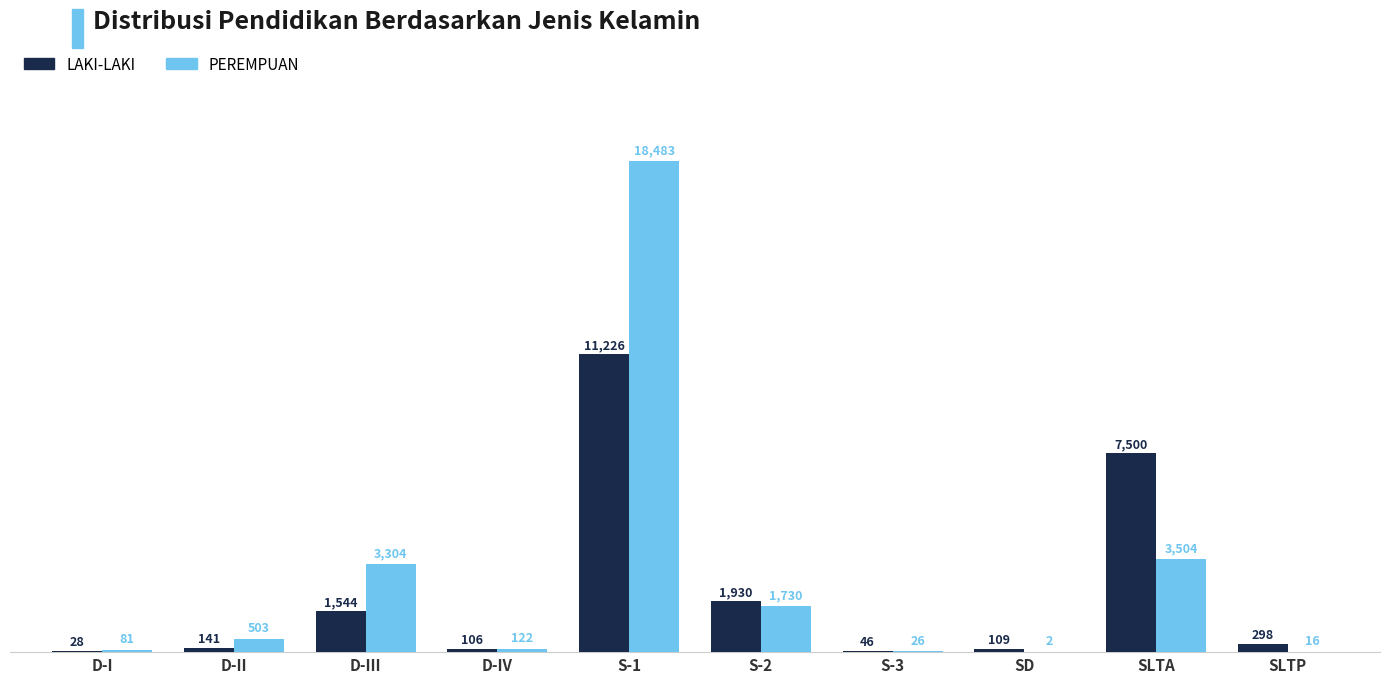

What is the sum of all PEREMPUAN values?

27771